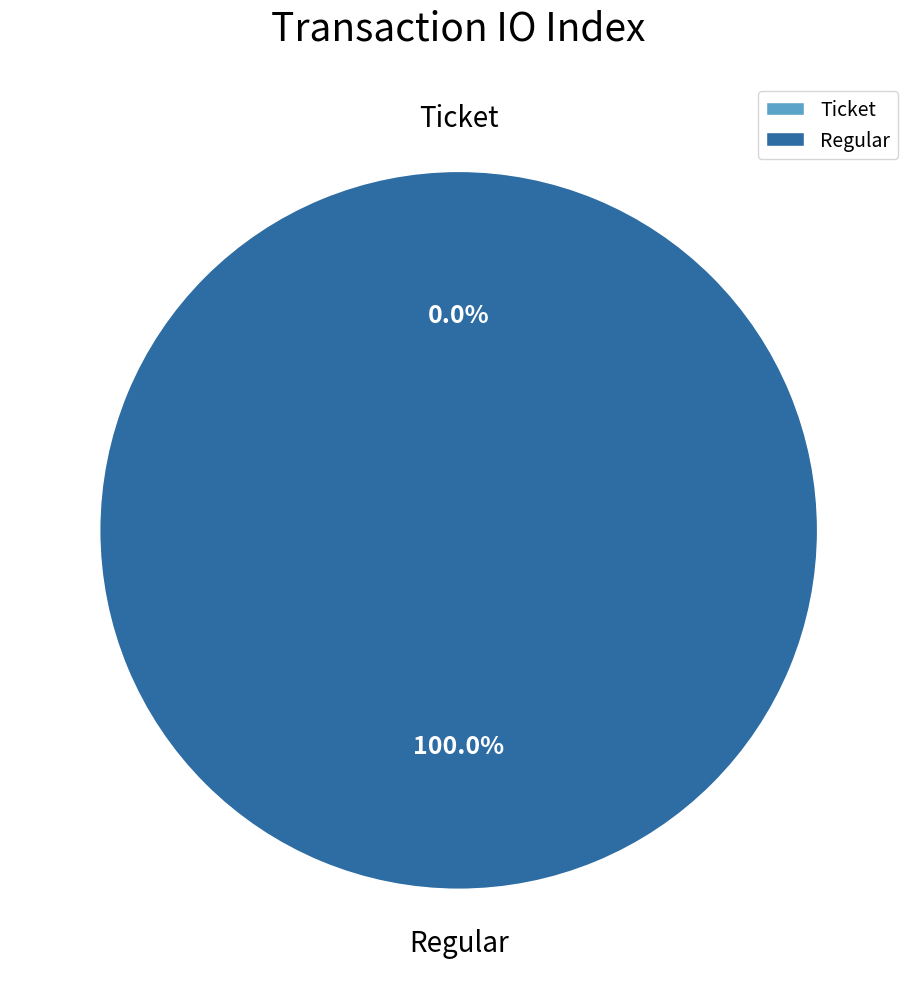

To the nearest percent, what is the difference between the largest and smallest slice percentages?

100%